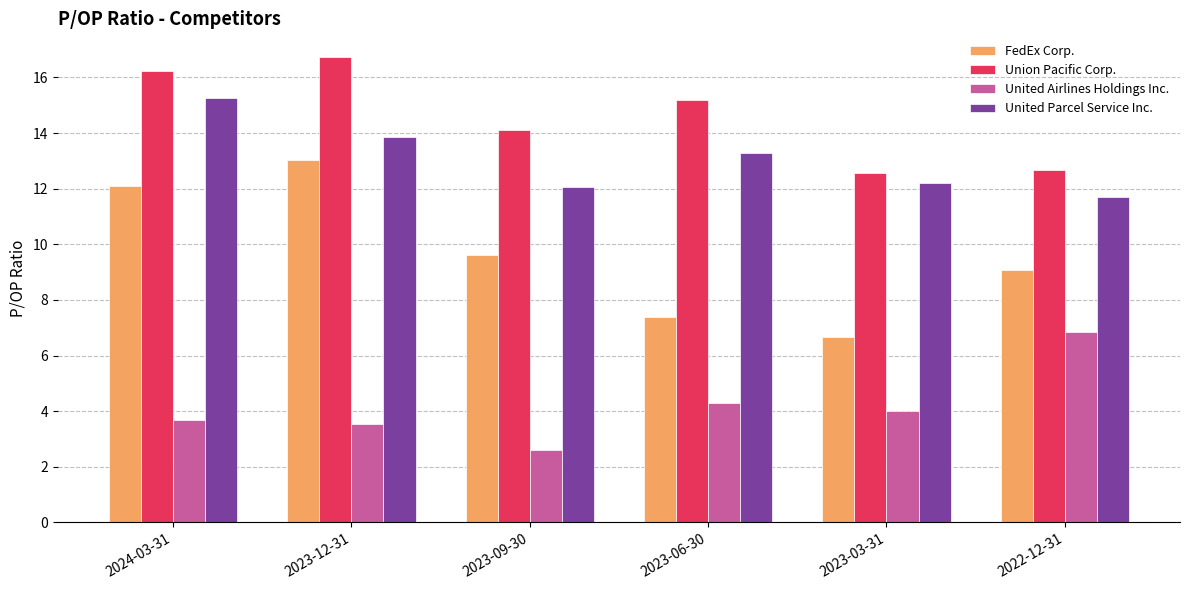

True or false: United Parcel Service Inc. has a value of 13.3 at 2023-06-30.

True